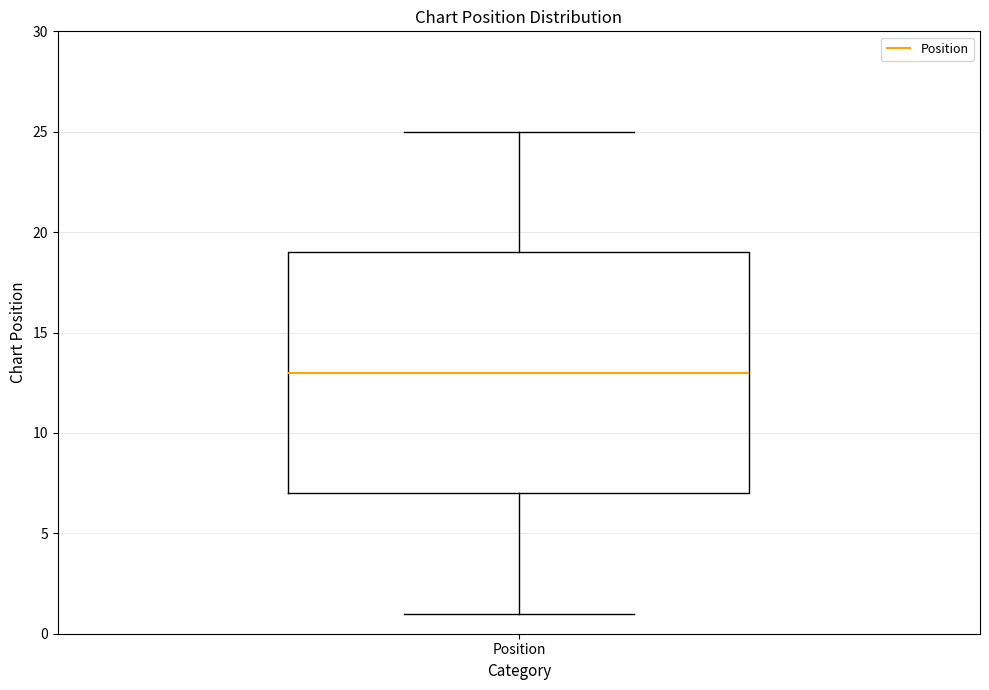

Transcribe this box plot: give where the median line is, the range the box spans, and where the two whiskers end, as read against the y-axis. The values are not printed on the chart, so give them approximately, as read against the axis.

median 13, box 7 to 19, whiskers 1 to 25